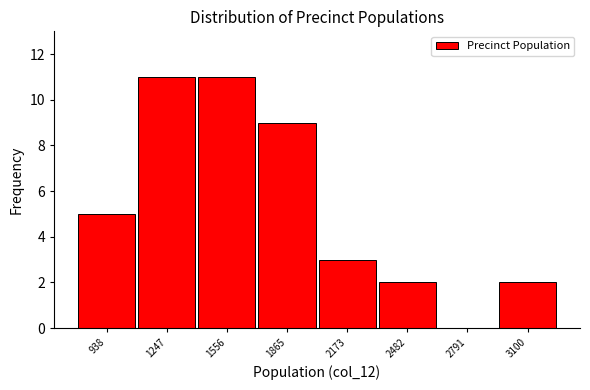

What is the height of the bar covering 1400 to 1700 on the x-axis? Neither the bar edges nor the heights are printed on the chart, so give them approximately, as read against the axes.

11